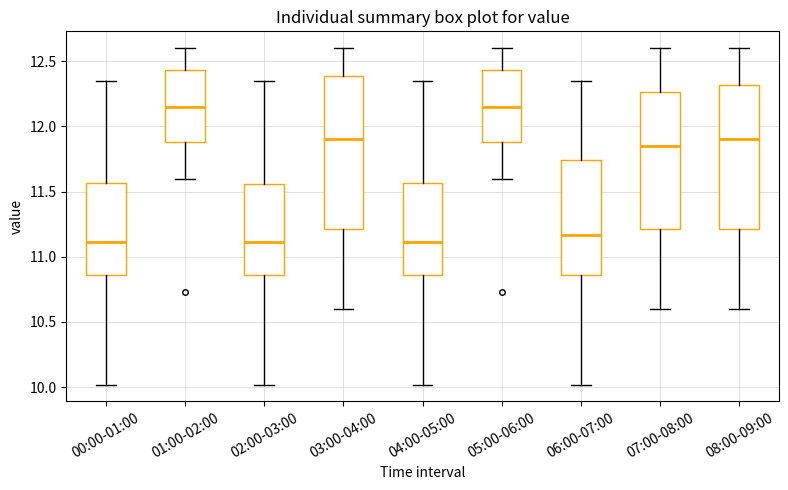

Comparing the boxes themselves (not the whiskers), which one is the tallest?

03:00-04:00